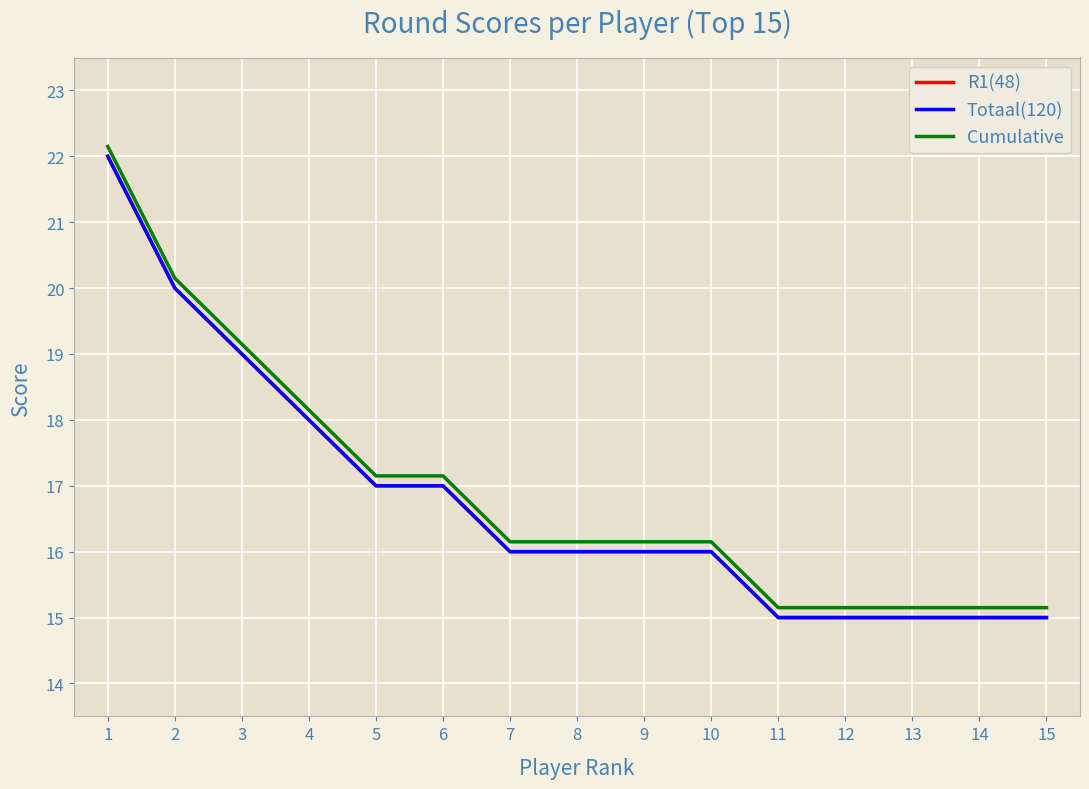

Rank the series at 1 from highest to lowest value.

Cumulative, R1(48), Totaal(120)